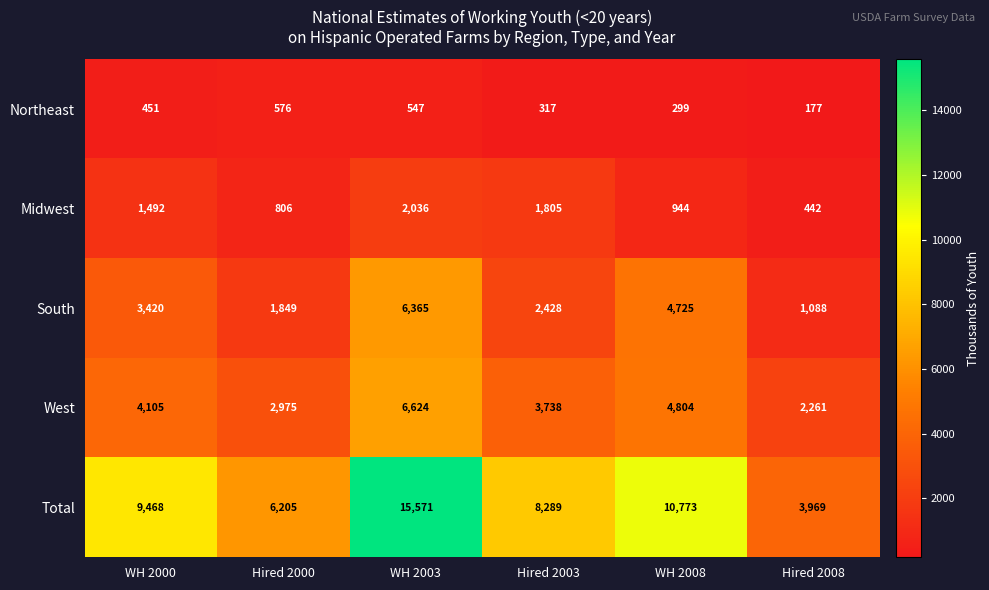

The value of Northeast at Hired 2003 is 549. True or false?

False